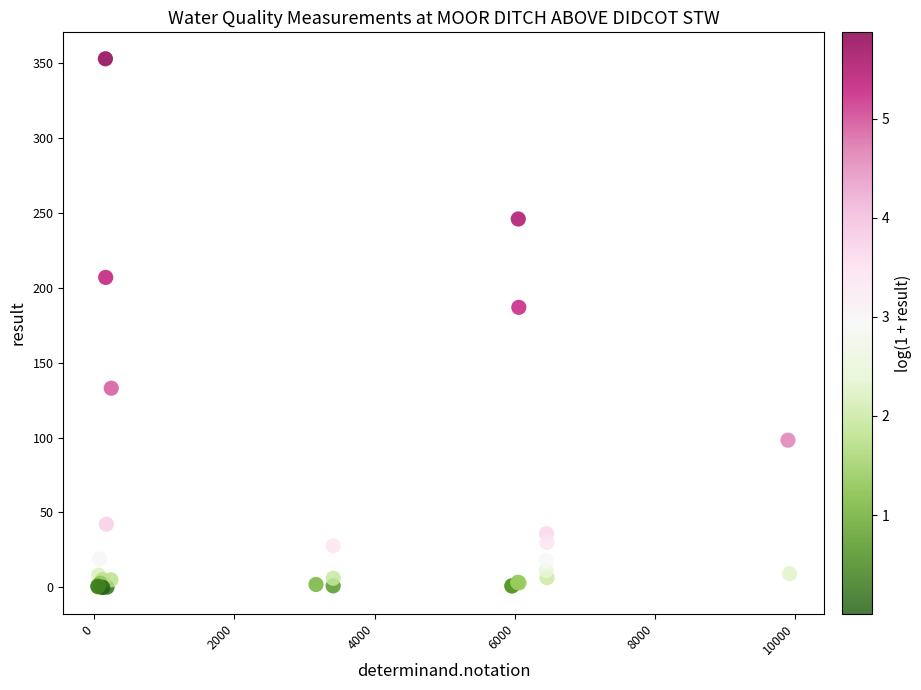

What Y value in the scatter plot is closest to 176?

187.0